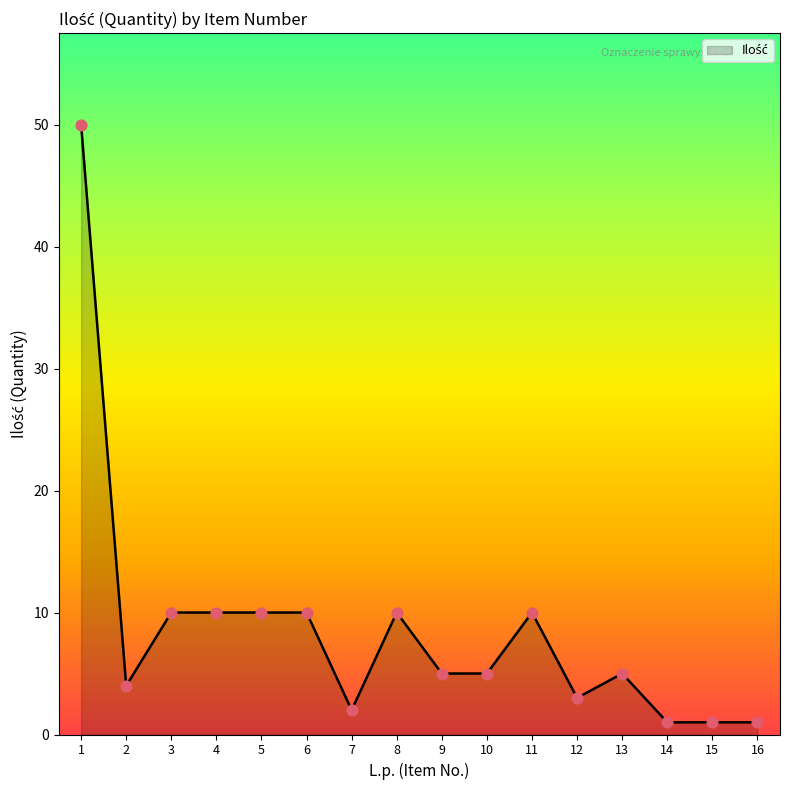

What is the change in value from 11 to 15?

-9